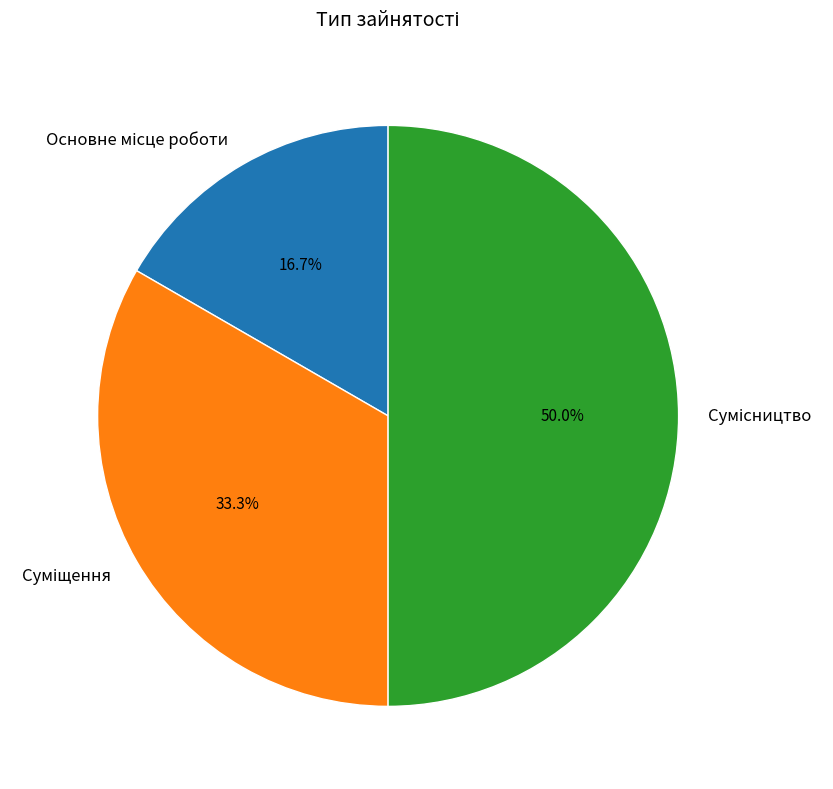

Count the number of slices in the pie.

3